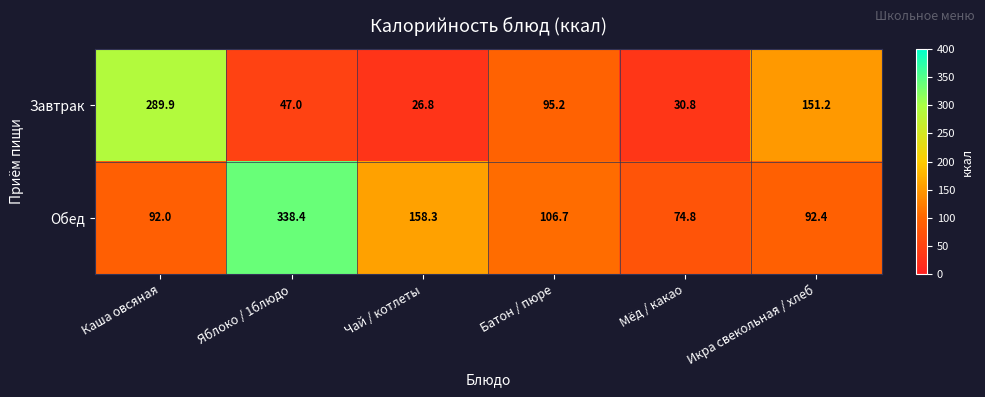

At which category does the chart reach its minimum across all series?

Чай / котлеты